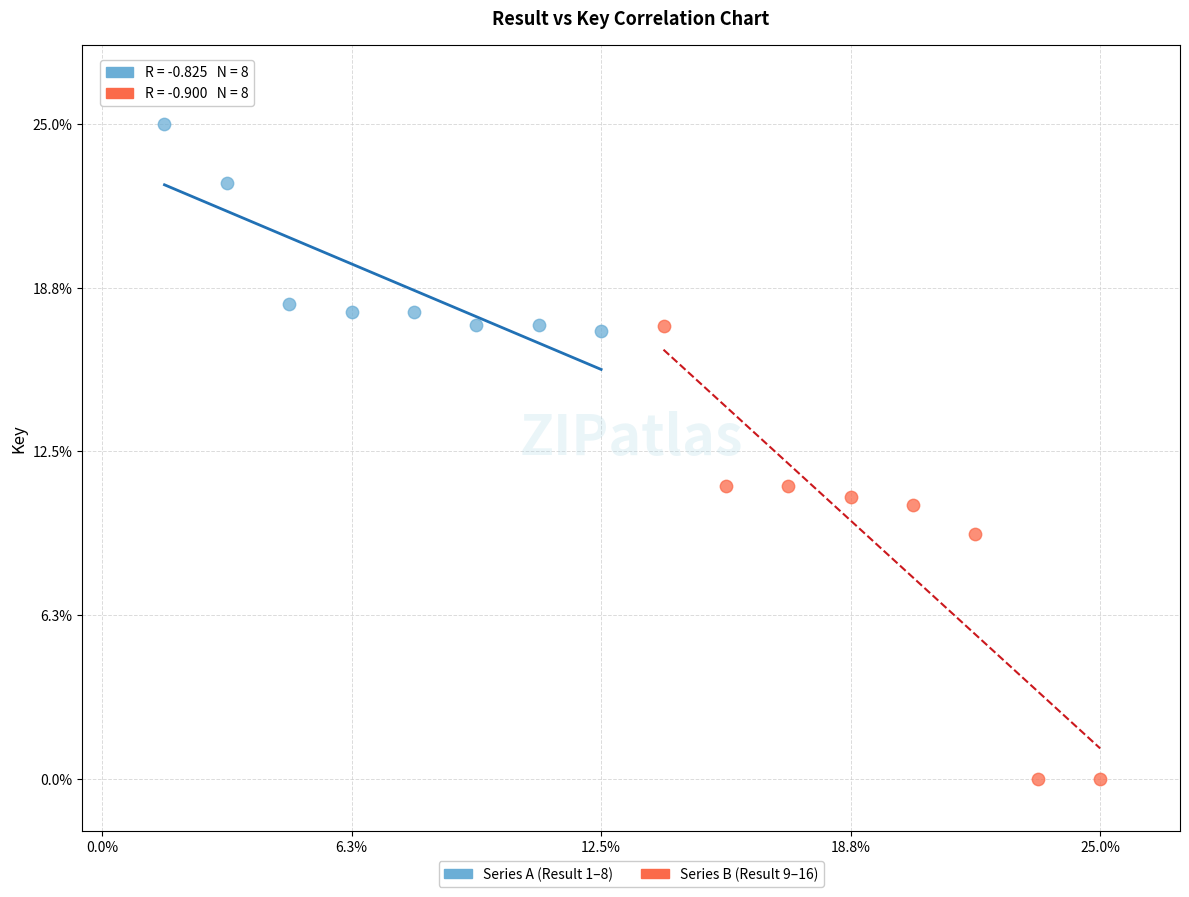

Which series has the largest Y range (max minus min)?

Series B (Result 9–16)